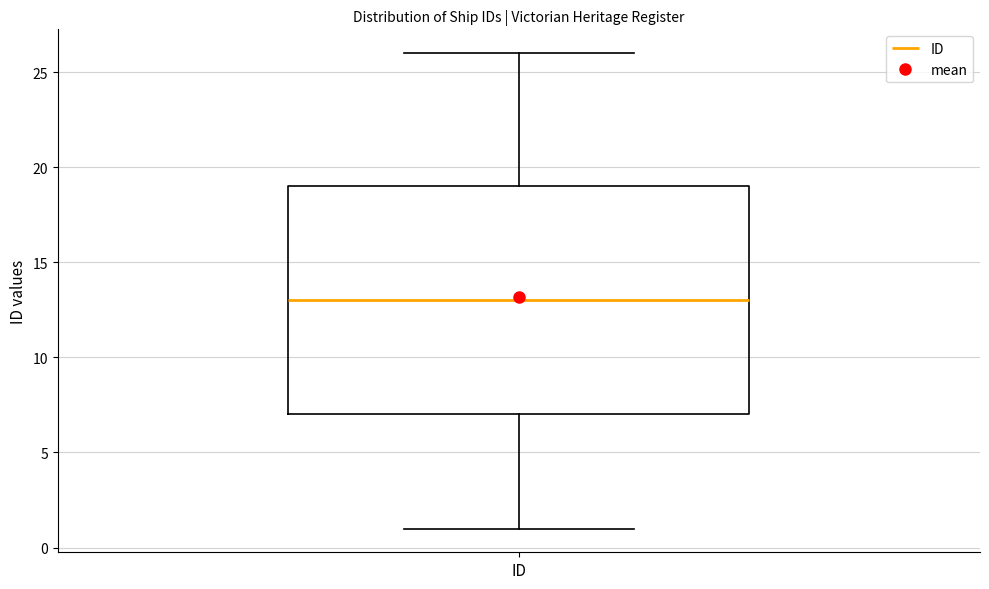

Transcribe this box plot: give where the median line is, the range the box spans, and where the two whiskers end, as read against the y-axis. The values are not printed on the chart, so give them approximately, as read against the axis.

median 13, box 7 to 19, whiskers 1 to 26